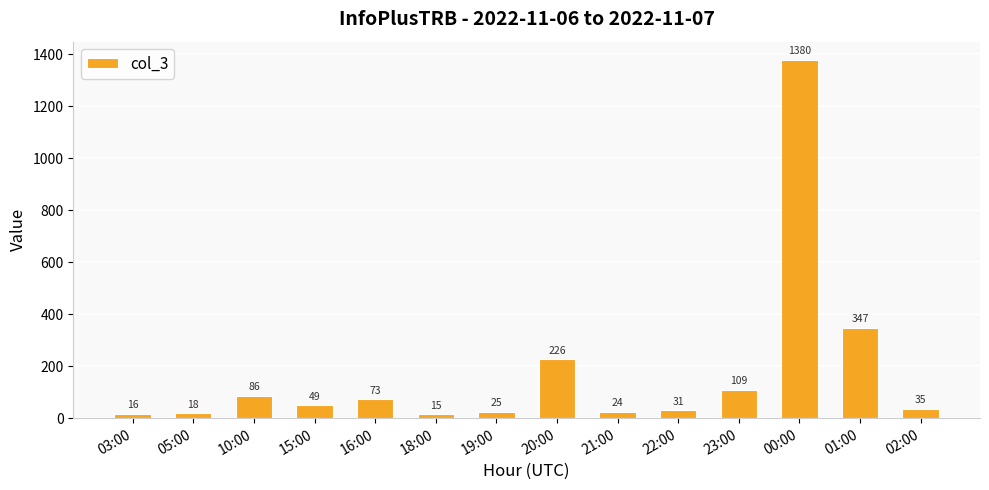

Does the chart contain any negative values?

No